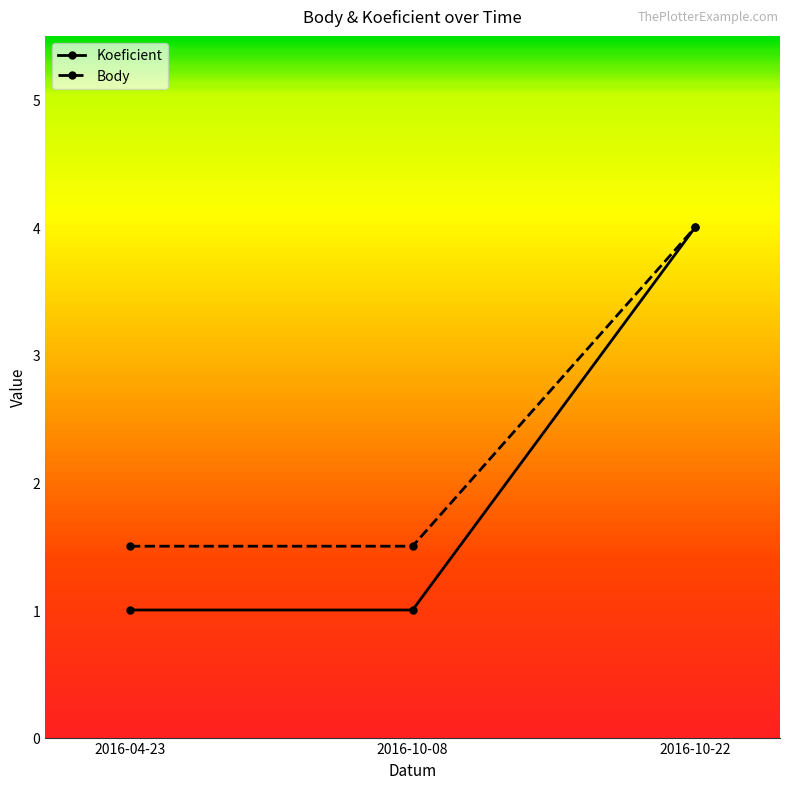

Rank the series by their average value, from lowest to highest.

Koeficient, Body